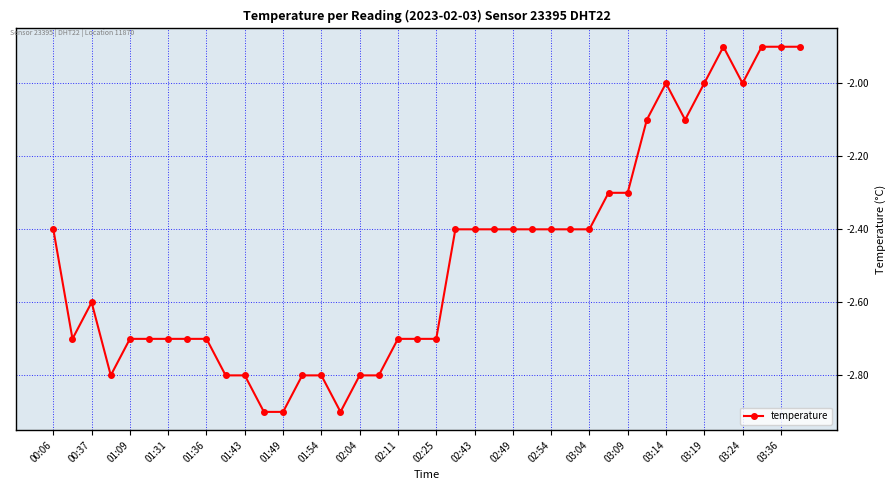

What is the greatest value displayed?

-1.9